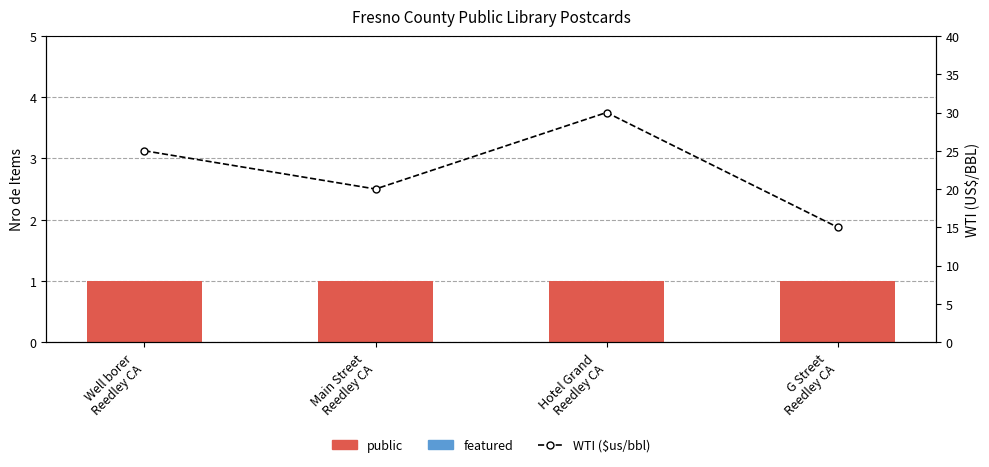

At which label does WTI ($us/bbl) reach its peak?

Hotel Grand
Reedley CA